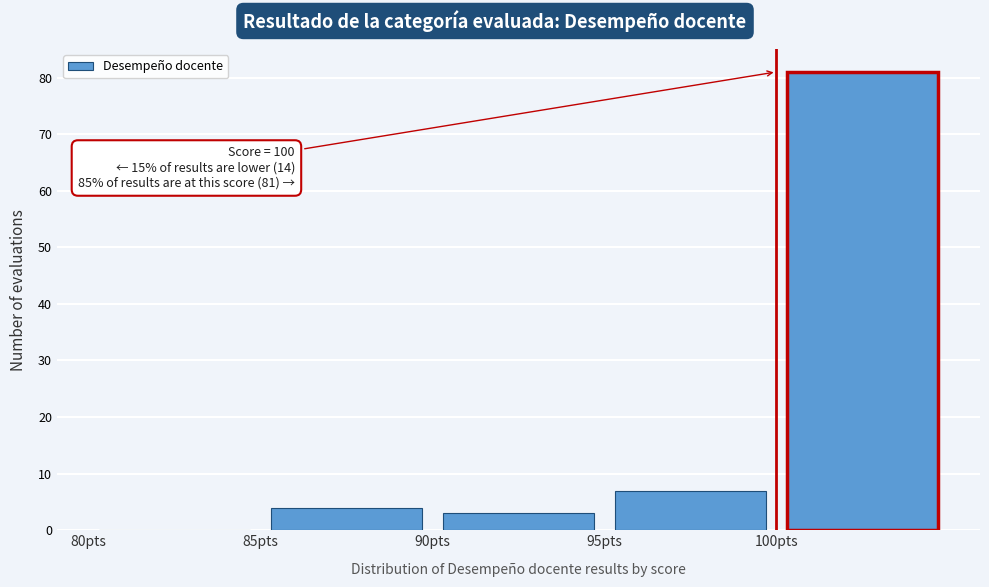

Over which range of the x-axis is the bar tallest?

100 to 105